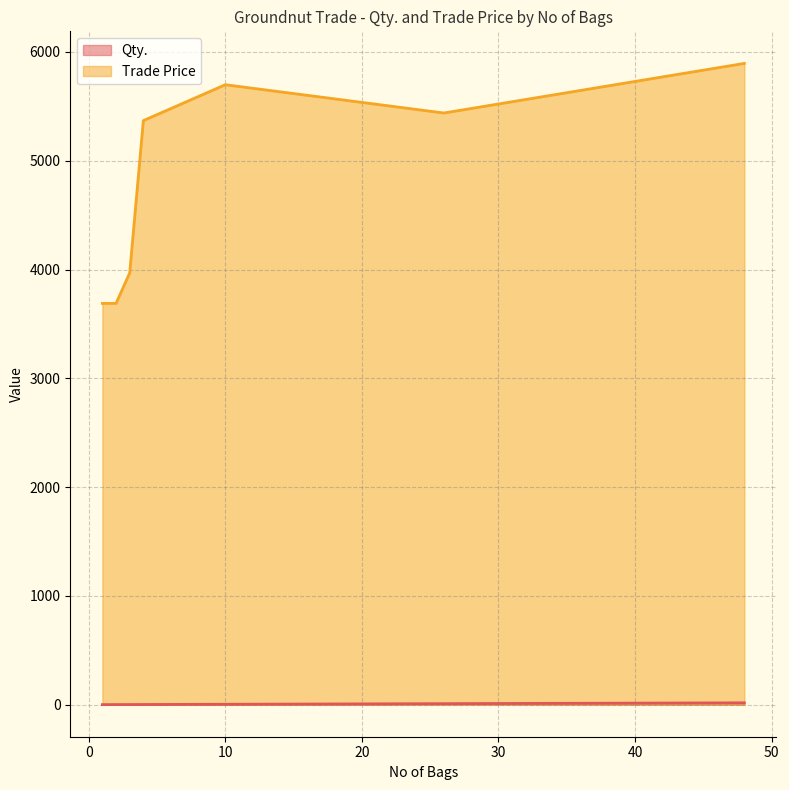

Which series has the largest total across all categories?

Trade Price